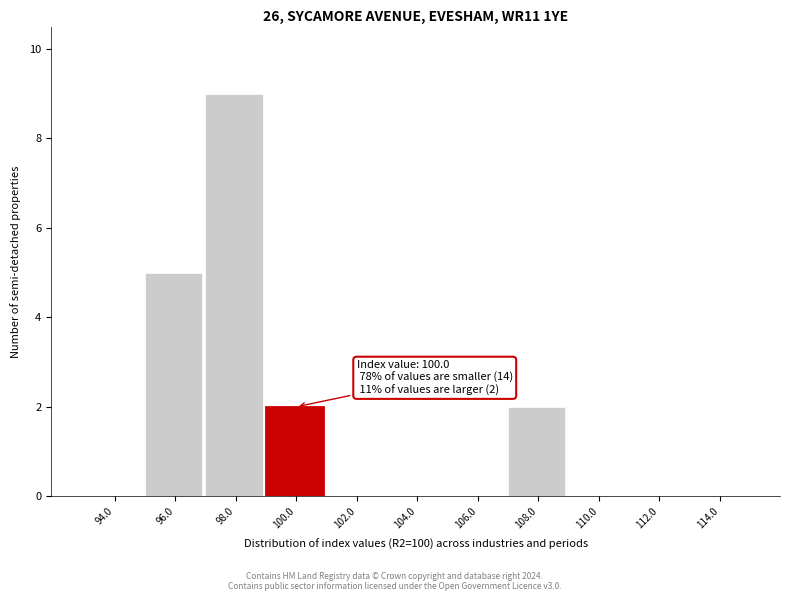

Reading right to left, what are all the values shown in this chart?

114.0=0	112.0=0	110.0=0	108.0=2	106.0=0	104.0=0	102.0=0	100.0=2	98.0=9	96.0=5	94.0=0